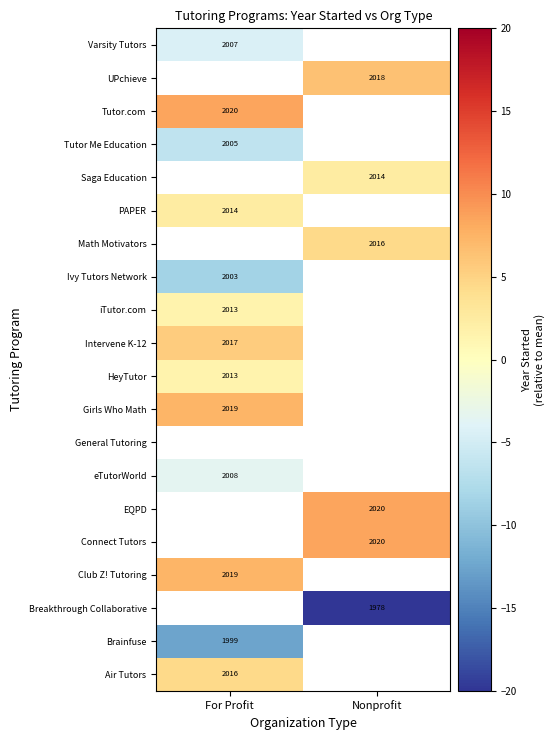

Is it true that Varsity Tutors equals 1015 at For Profit?

False